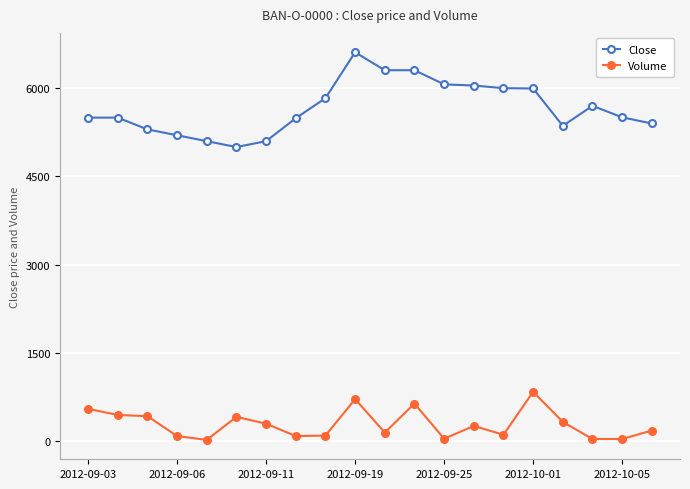

In Volume, how many points are higher than both neighbors (excluding endpoints)?

5